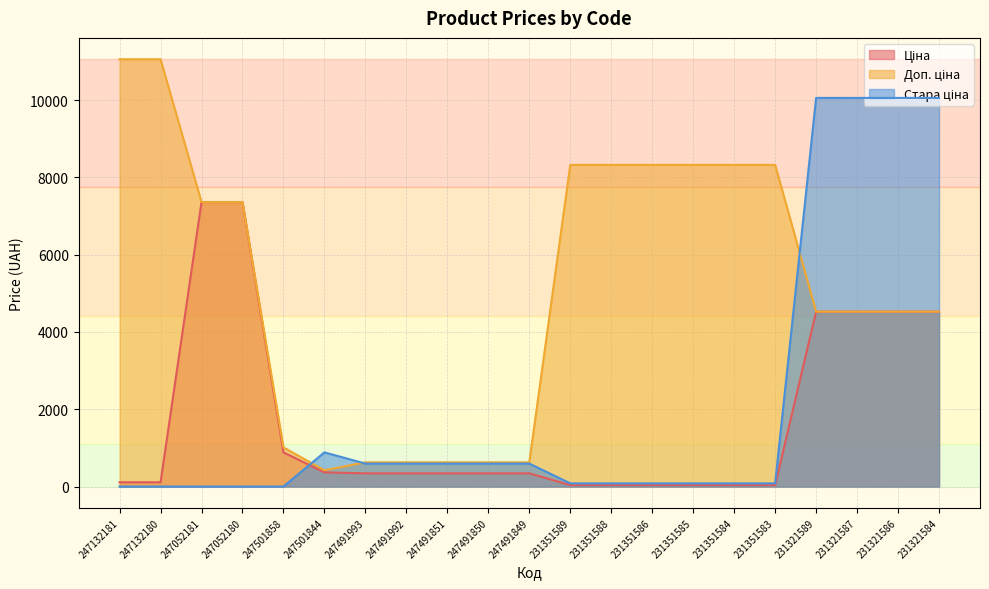

At which category is the sum across all series the highest?

231321589